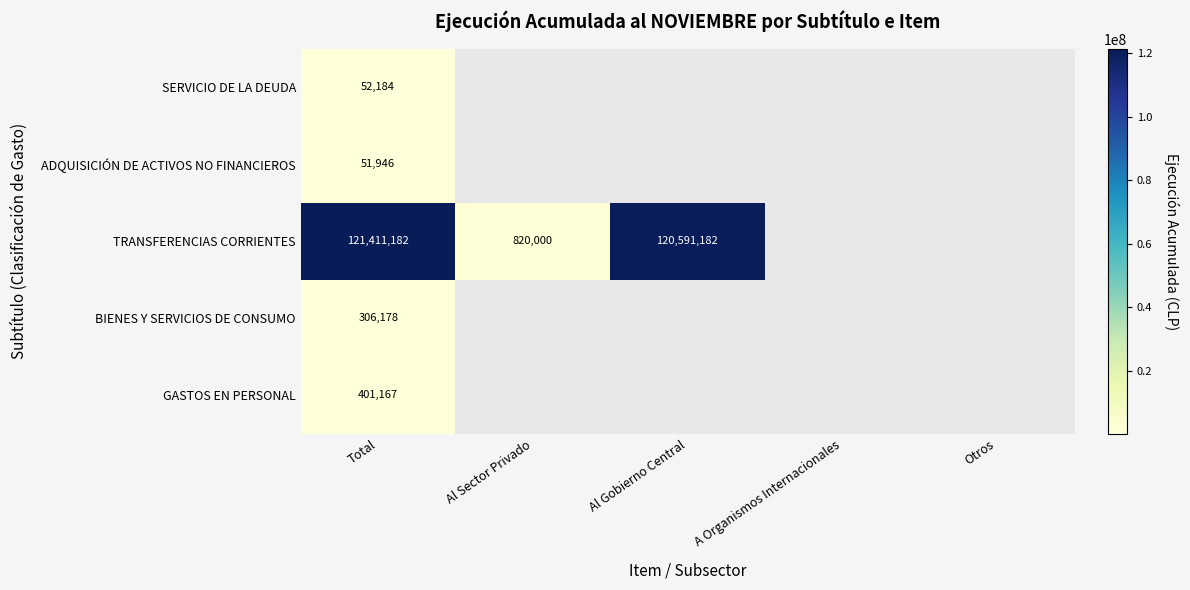

Is the value of BIENES Y SERVICIOS DE CONSUMO at Total greater than the value of GASTOS EN PERSONAL at Total?

No